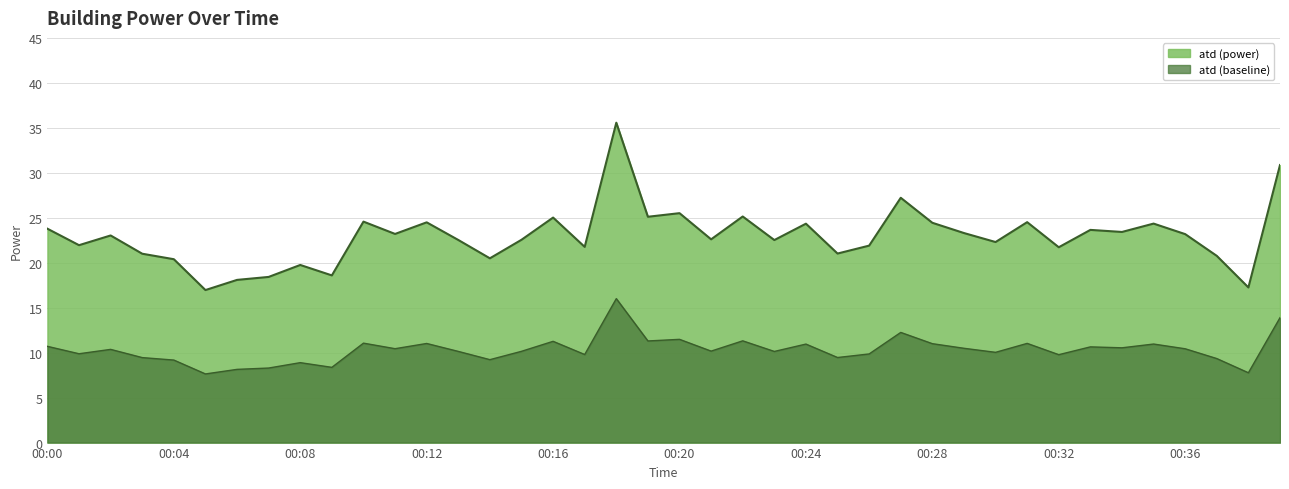

Does the chart display data point markers on the line(s)?

No